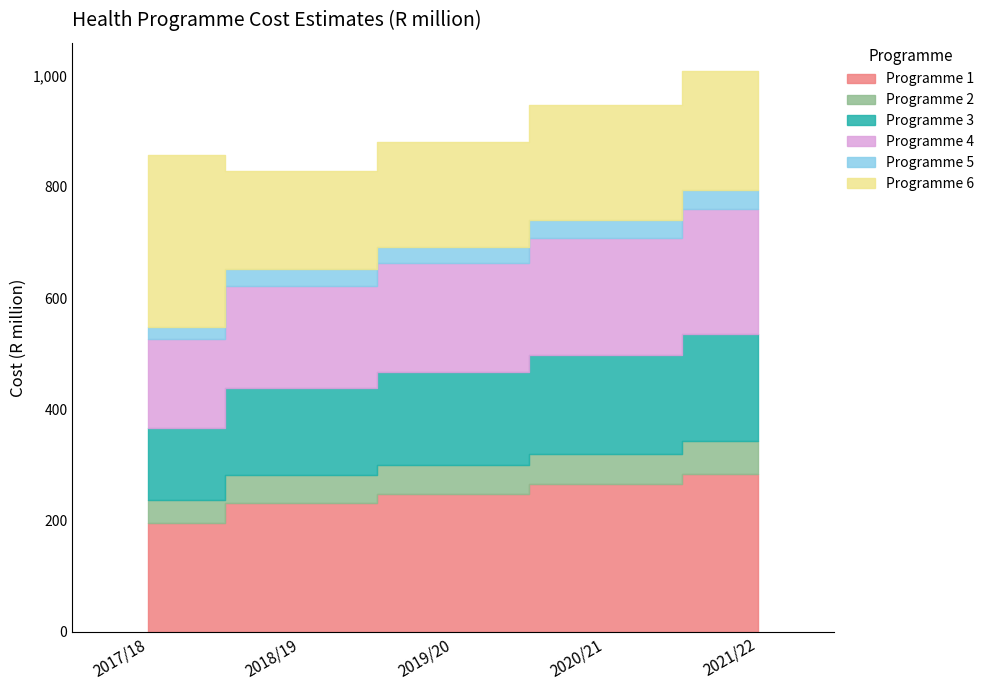

True or false: Programme 4 and Programme 3 cross at least once.

False